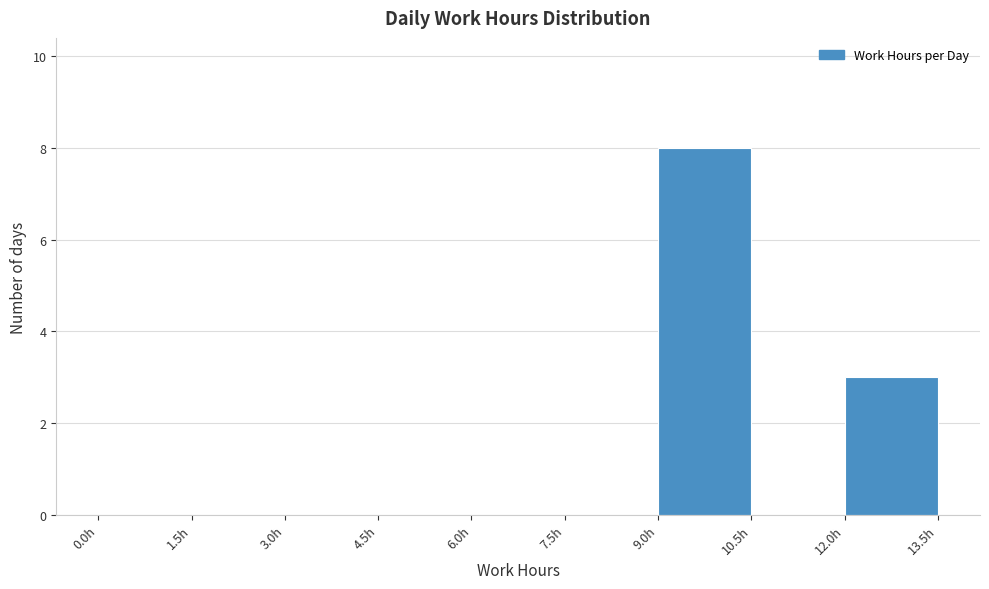

Over which range of the x-axis is the bar tallest?

9.0 to 10.5